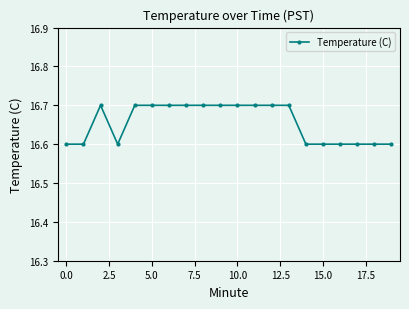

How many values are between 16 and 17?

20